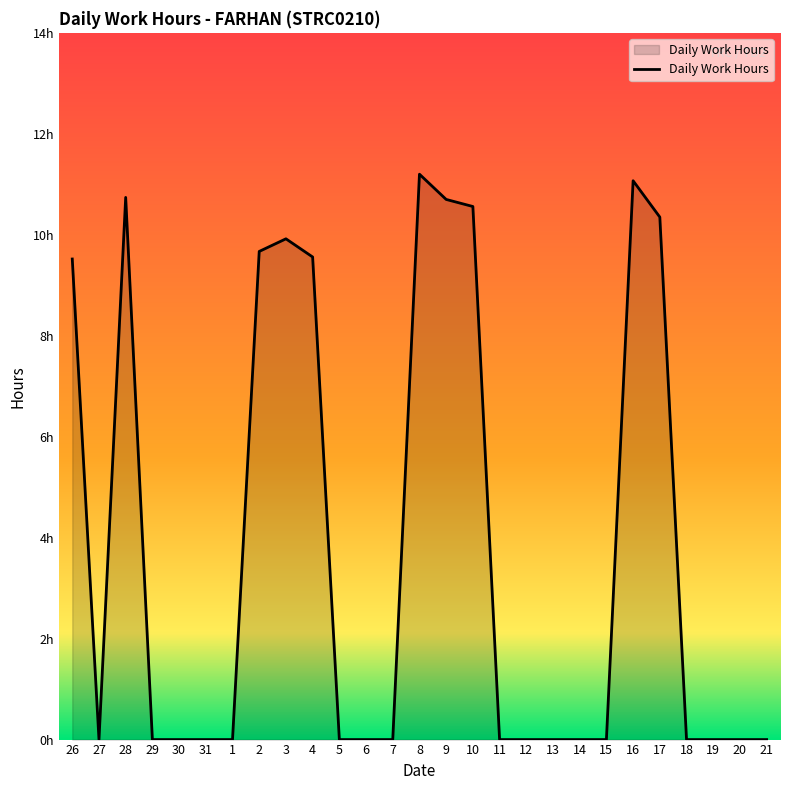

Reading left to right, list all the values displayed in this chart.

9.5	0.0	10.7	0.0	0.0	0.0	0.0	9.7	9.9	9.6	0.0	0.0	0.0	11.2	10.7	10.6	0.0	0.0	0.0	0.0	0.0	11.1	10.3	0.0	0.0	0.0	0.0